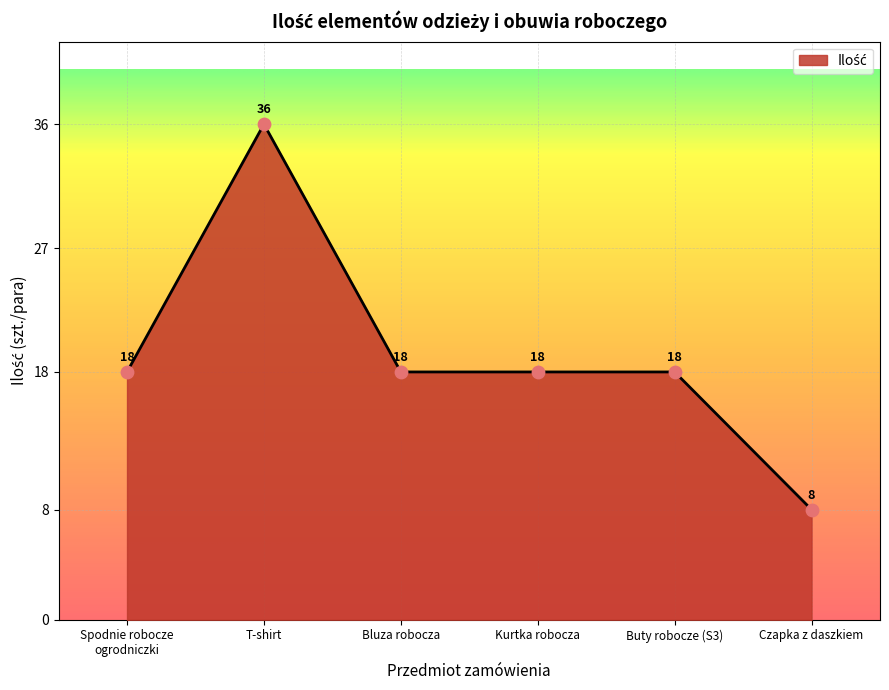

Which has a higher value, T-shirt or Spodnie robocze
ogrodniczki?

T-shirt